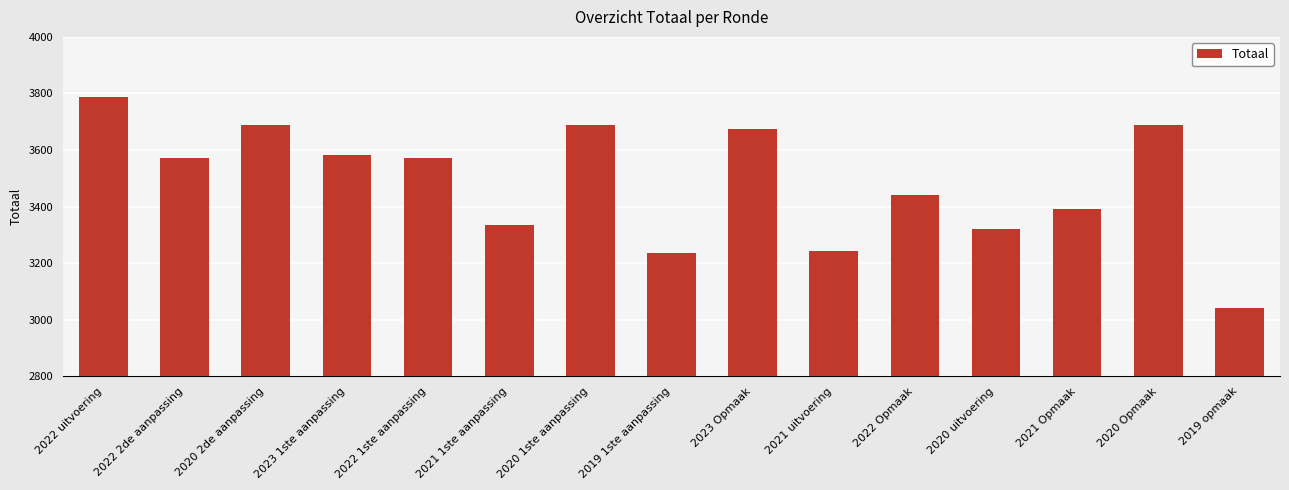

What is the average value?

3484